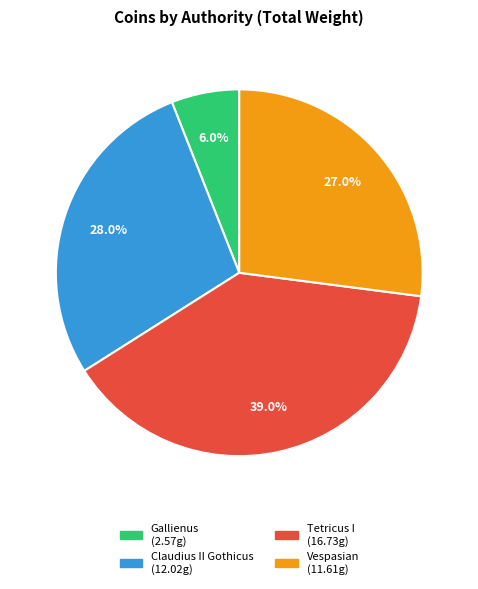

How many segments does this pie chart have?

4